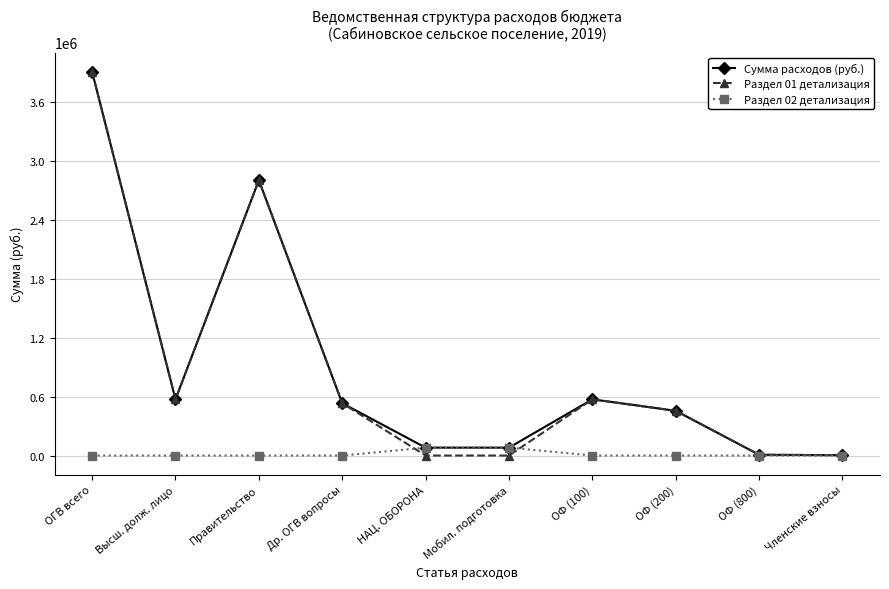

What is the total value across all series at ОФ (100)?

1143645.1